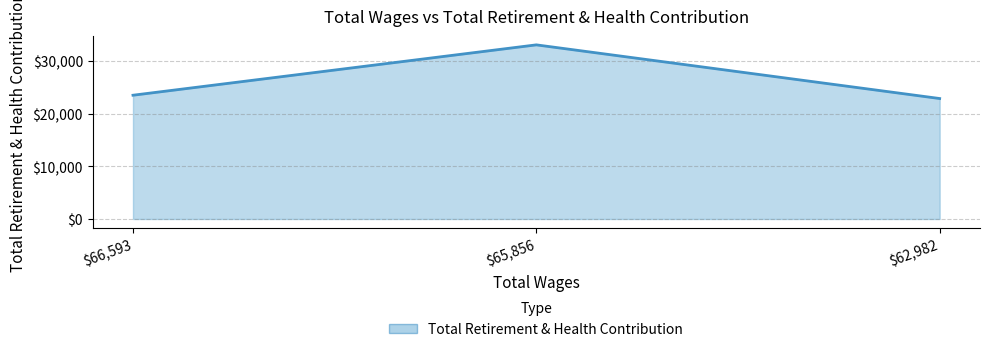

What is the difference between the maximum and minimum values?

10190